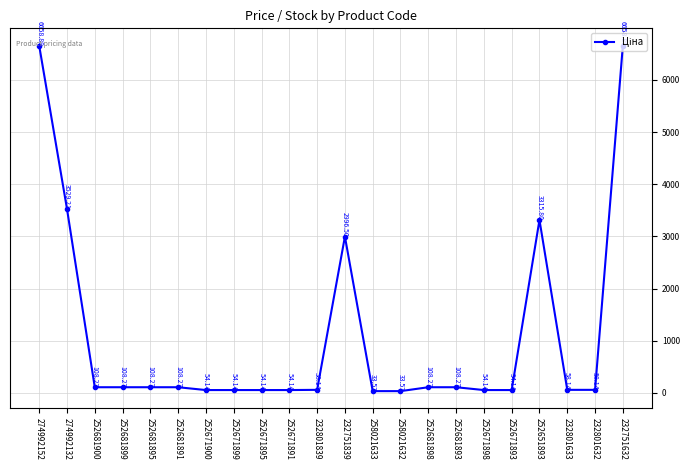

Which has a higher value, 232801839 or 274992132?

274992132